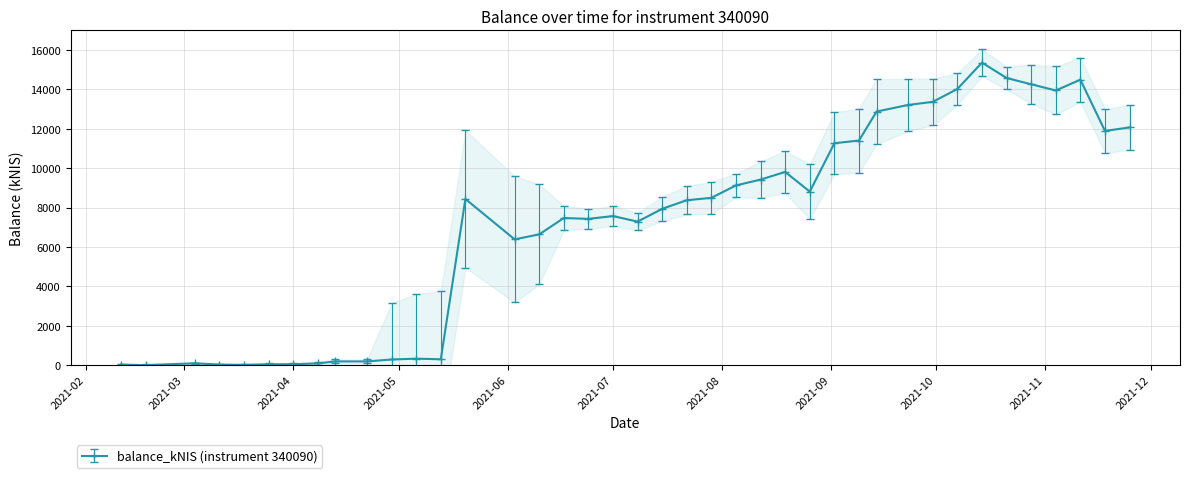

Is it true that the value at 2021-09-30 is 13365.3?

True